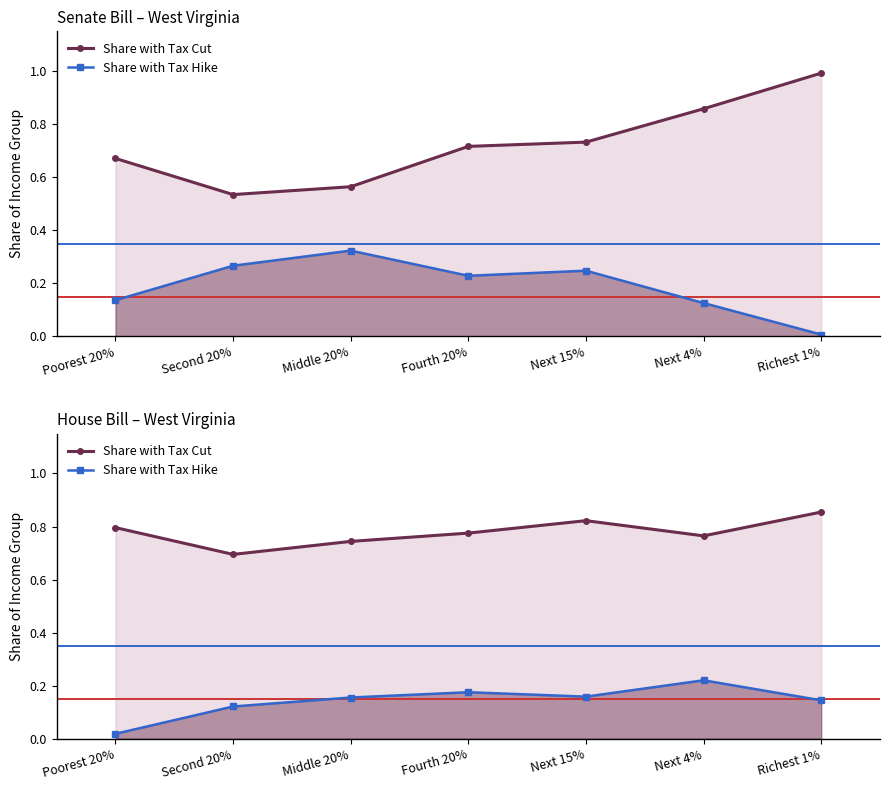

Where is Share with Tax Hike nearest to the value 0?

Poorest 20%